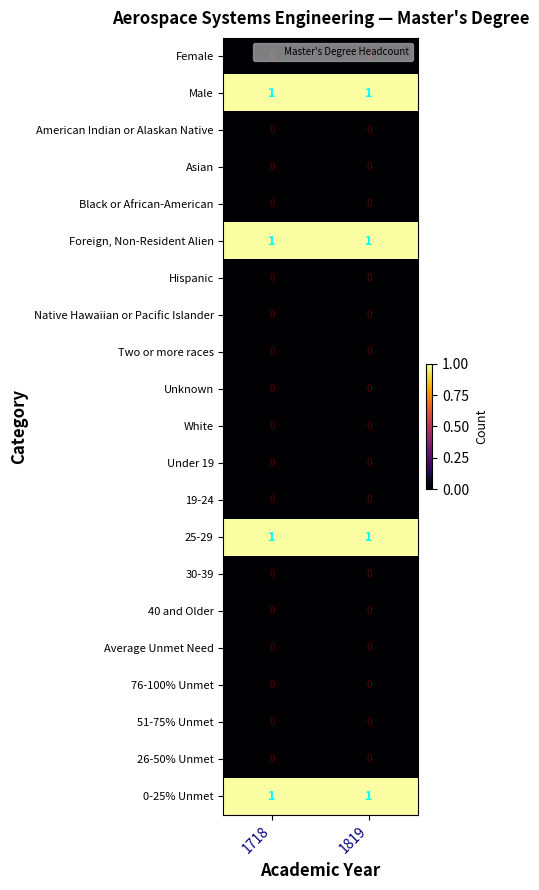

The Foreign, Non-Resident Alien series shows 0 at 1819. True or false?

False